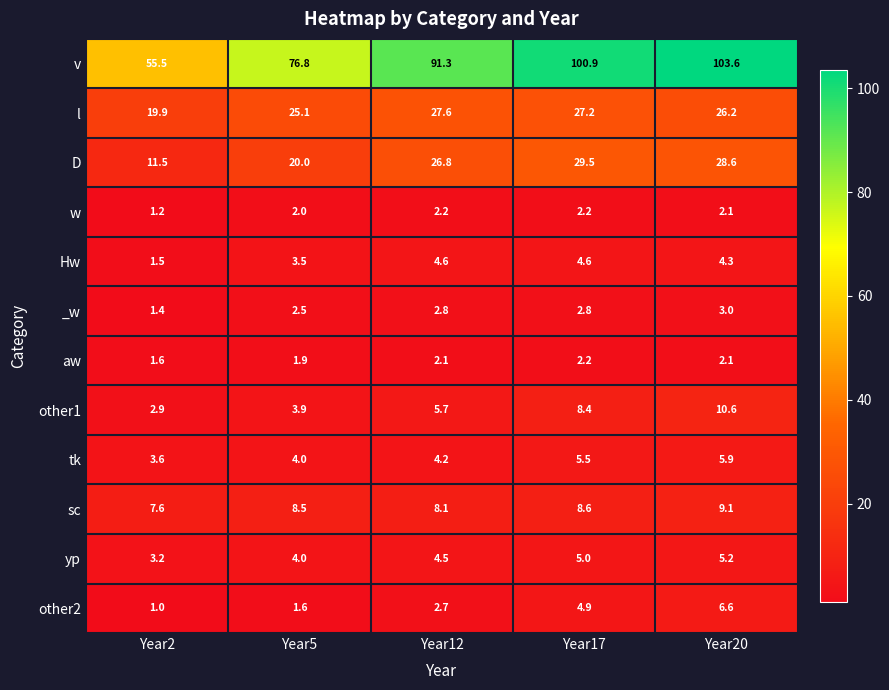

What is the approximate value of l at Year5?

25.1